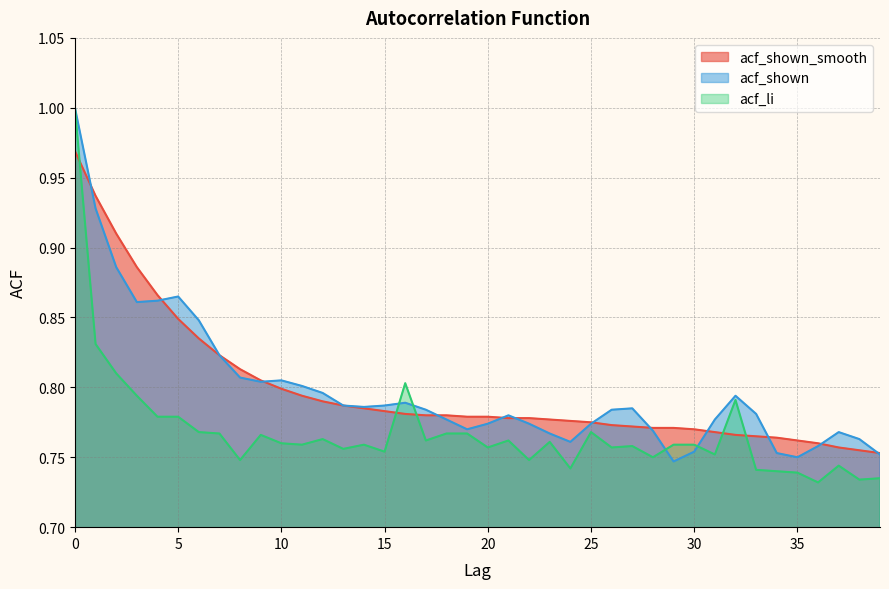

What is the greatest value displayed?

1.0